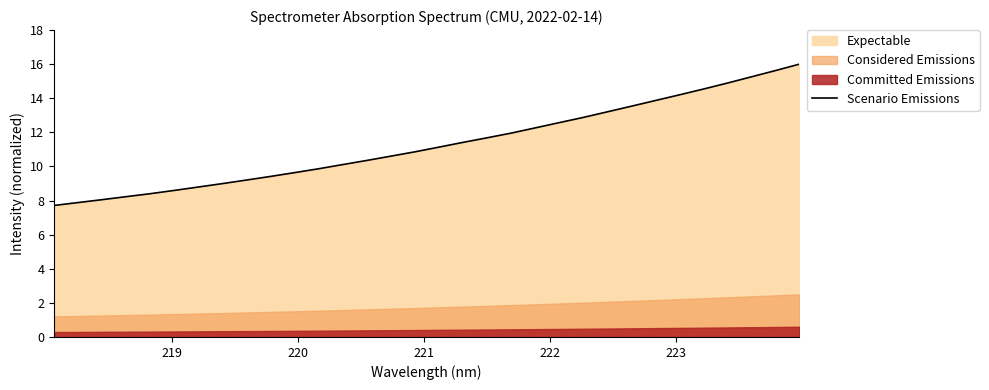

True or false: the data has more than 0 interior local peaks.

False